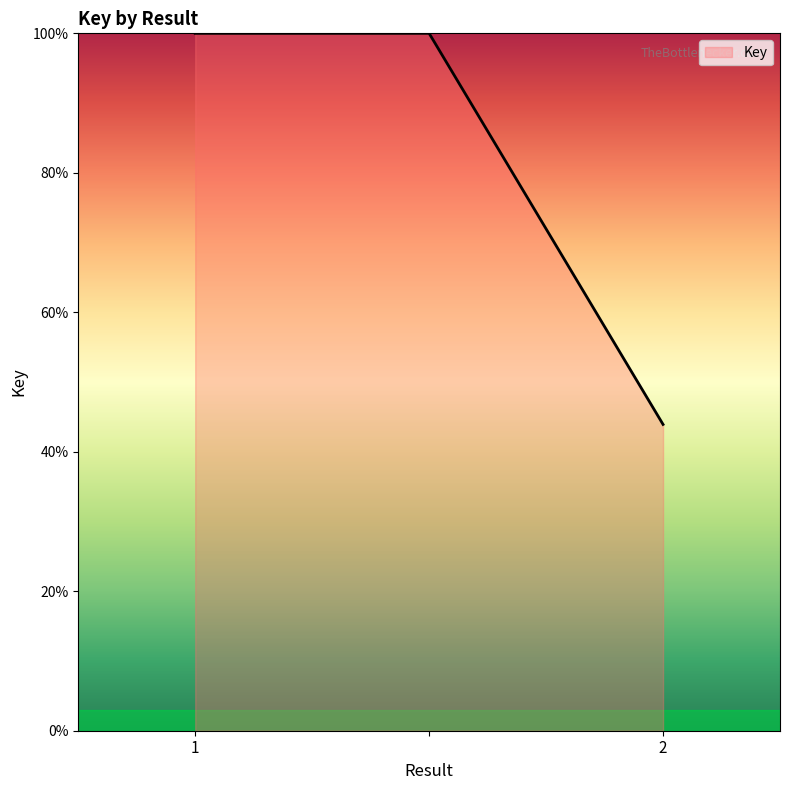

What is the average value?

81.3